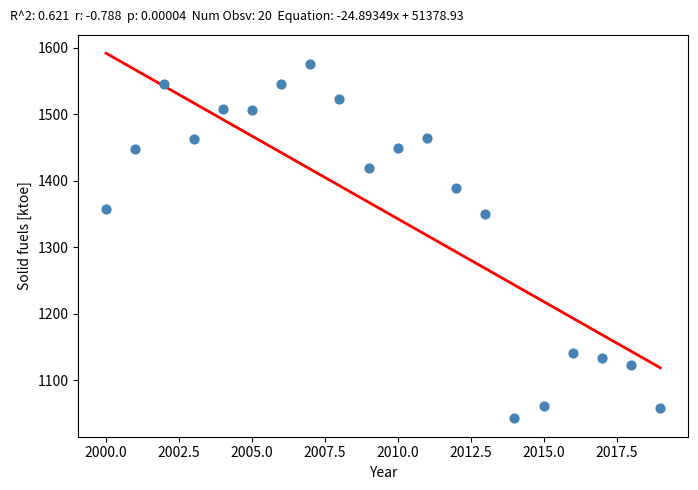

What is the range of Y values (max minus min)?

532.9